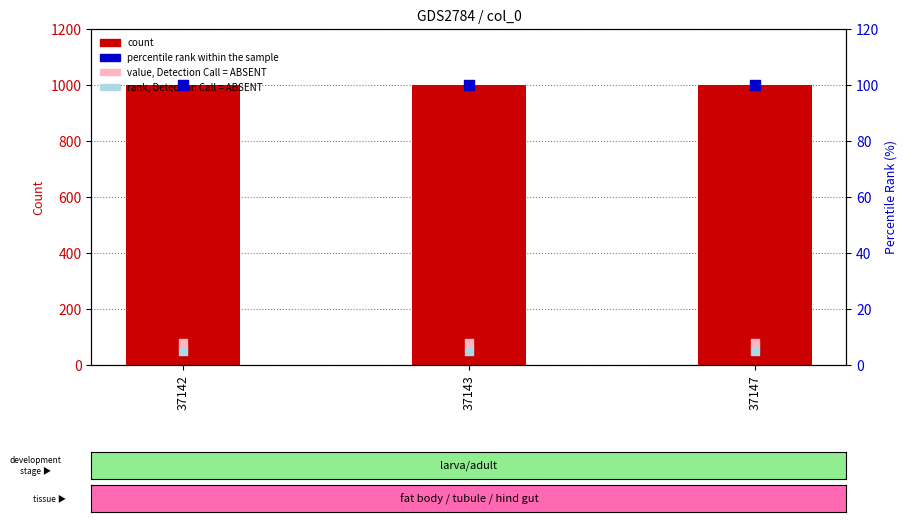

Which series reaches the maximum Y coordinate?

col_1